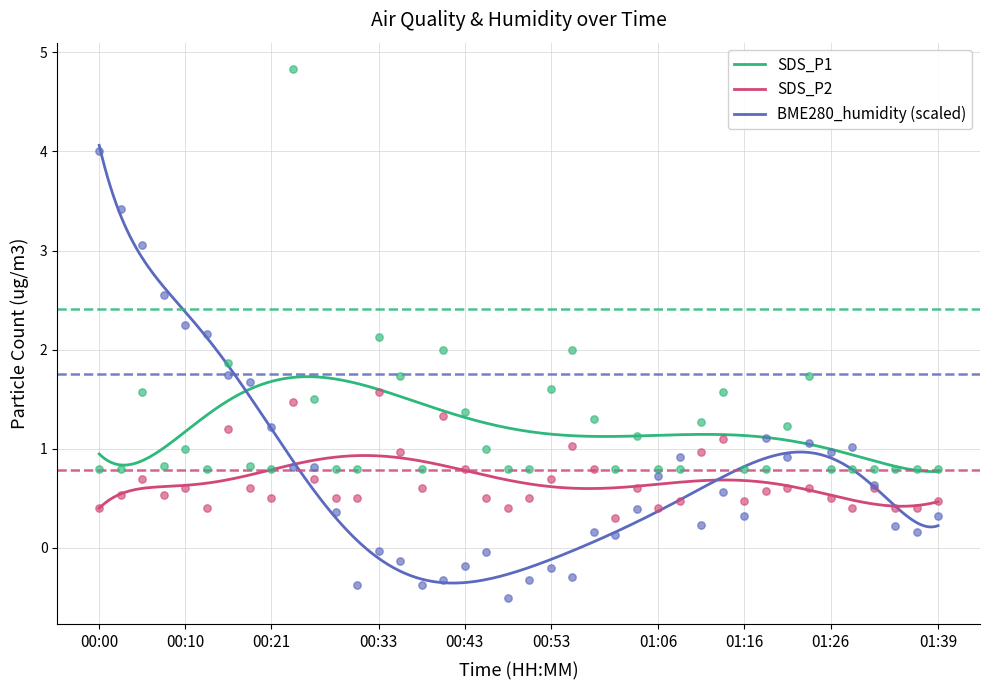

Which series has the largest Y range (max minus min)?

BME280_humidity